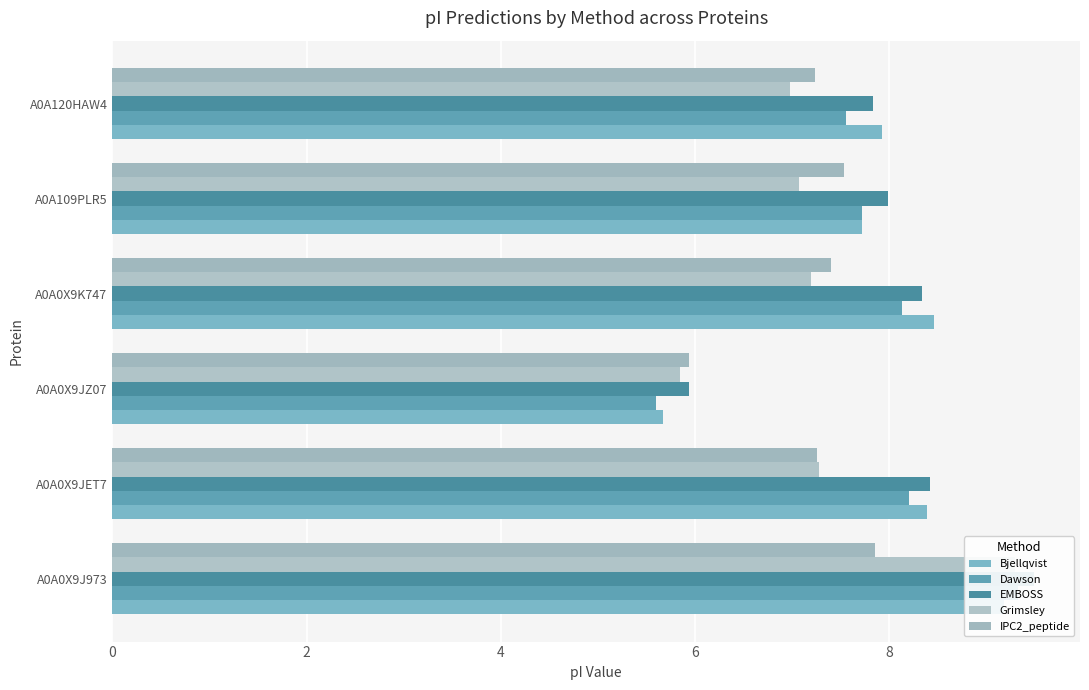

Which series has the largest total across all categories?

EMBOSS